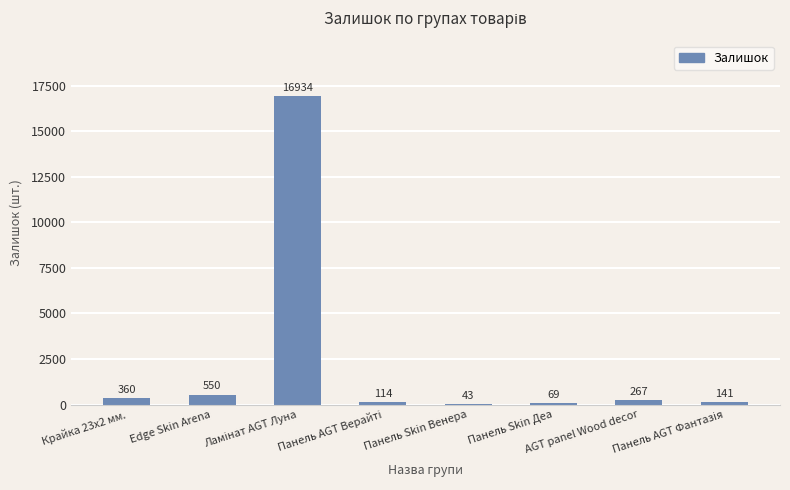

What is the sum of all values?

18478